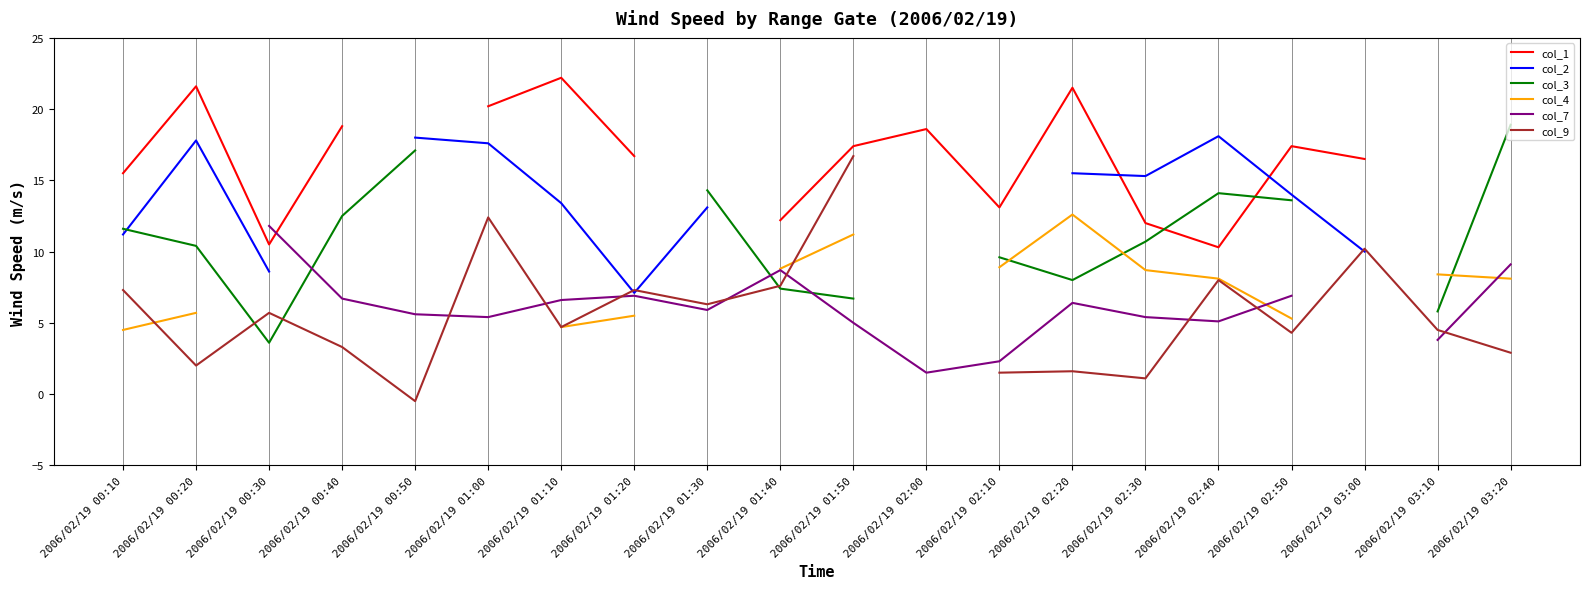

Where is col_2 nearest to the value 13?

2006/02/19 01:30